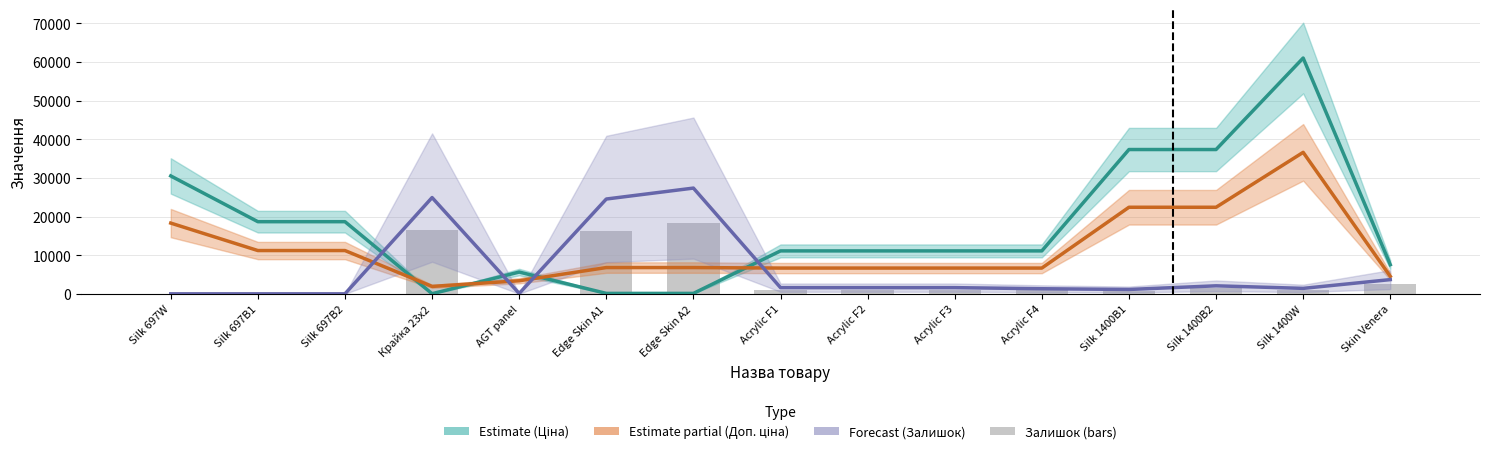

What is the sum of all Доп. ціна (Partial) values?

172245.2